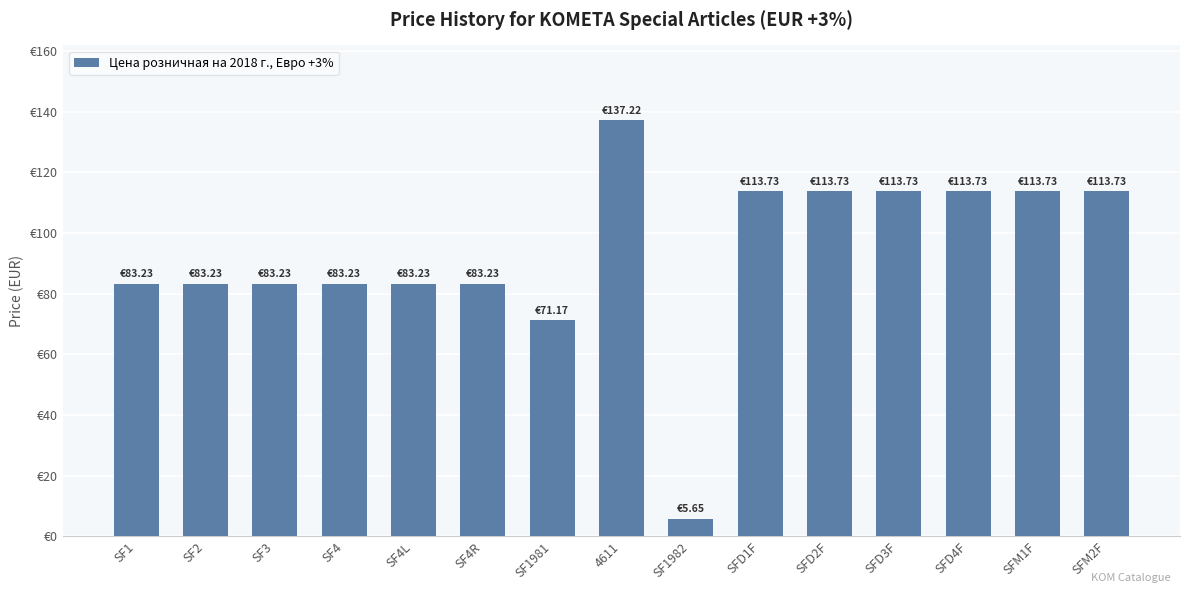

What is the change in value from SF1981 to 4611?

+66.0